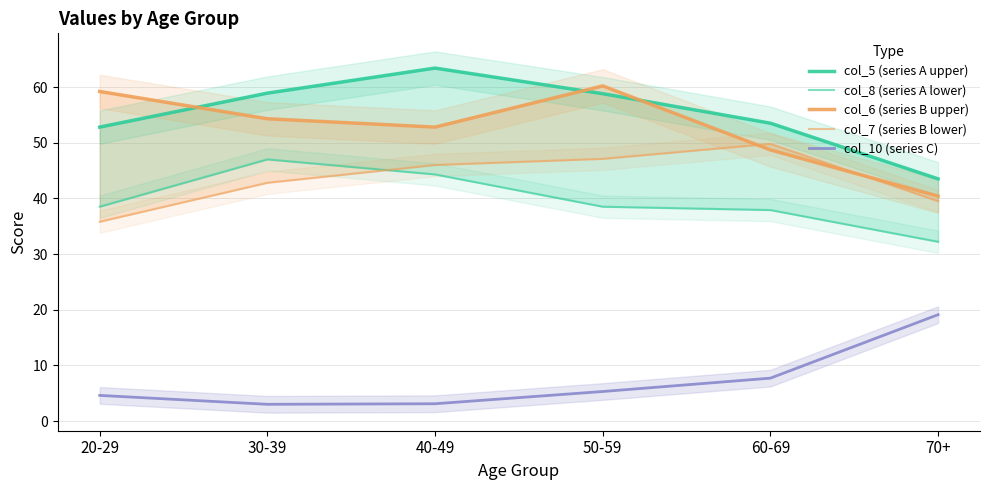

At which category does the chart reach its minimum across all series?

30-39